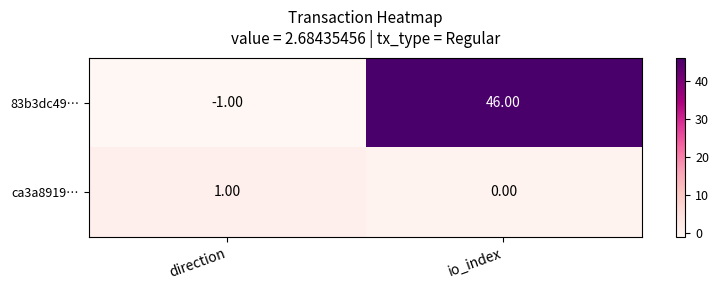

At which label does ca3a8919… reach its minimum?

io_index